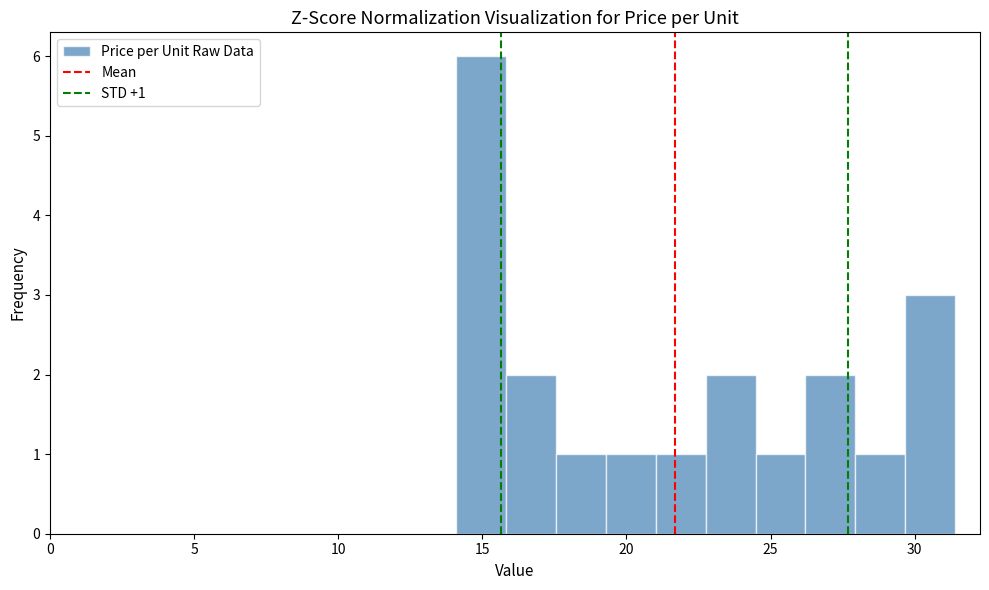

Around what value on the x-axis is the tallest bar? Give the approximate position of its centre, as read against the axis.

15.0